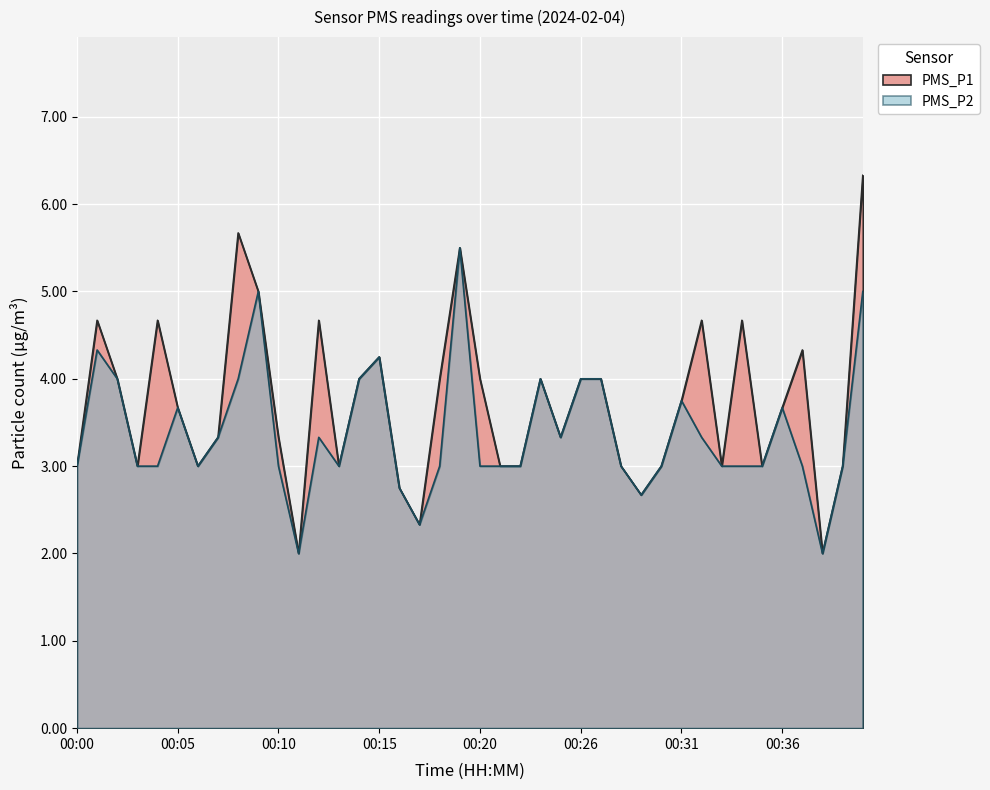

Reading left to right, list all the values displayed in this chart.

PMS_P1: 00:00=3.0	00:01=4.7	00:02=4.0	00:03=3.0	00:04=4.7	00:05=3.7	00:06=3.0	00:07=3.3	00:08=5.7	00:09=5.0	00:10=3.3	00:11=2.0	00:12=4.7	00:13=3.0	00:14=4.0	00:15=4.2	00:16=2.8	00:17=2.3	00:18=4.0	00:19=5.5	00:20=4.0	00:21=3.0	00:22=3.0	00:23=4.0	00:25=3.3	00:26=4.0	00:27=4.0	00:28=3.0	00:29=2.7	00:30=3.0	00:31=3.8	00:32=4.7	00:33=3.0	00:34=4.7	00:35=3.0	00:36=3.7	00:37=4.3	00:38=2.0	00:39=3.0	00:40=6.3
PMS_P2: 00:00=3.0	00:01=4.3	00:02=4.0	00:03=3.0	00:04=3.0	00:05=3.7	00:06=3.0	00:07=3.3	00:08=4.0	00:09=5.0	00:10=3.0	00:11=2.0	00:12=3.3	00:13=3.0	00:14=4.0	00:15=4.2	00:16=2.8	00:17=2.3	00:18=3.0	00:19=5.5	00:20=3.0	00:21=3.0	00:22=3.0	00:23=4.0	00:25=3.3	00:26=4.0	00:27=4.0	00:28=3.0	00:29=2.7	00:30=3.0	00:31=3.8	00:32=3.3	00:33=3.0	00:34=3.0	00:35=3.0	00:36=3.7	00:37=3.0	00:38=2.0	00:39=3.0	00:40=5.0